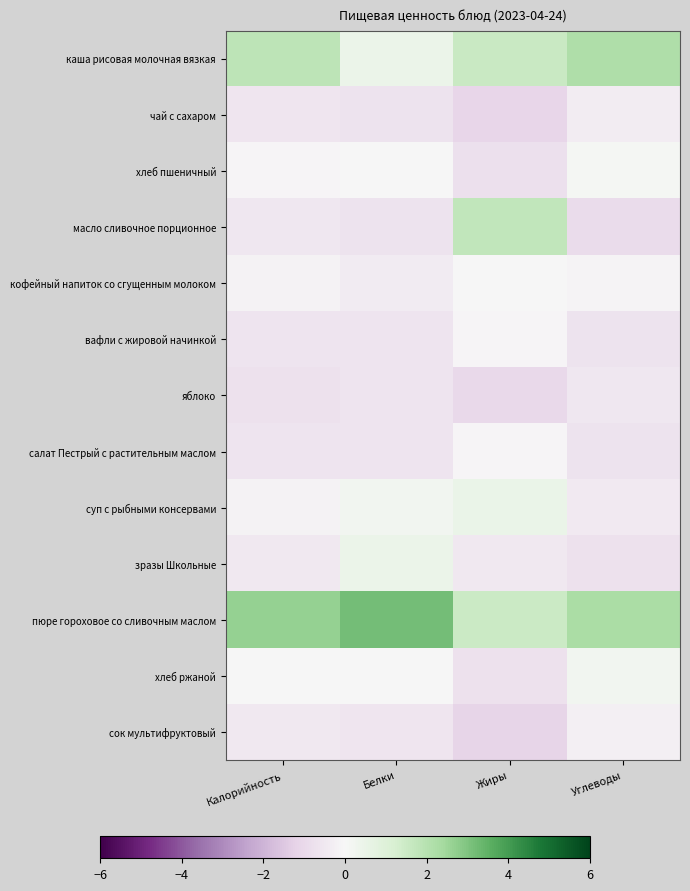

What is the spread (max minus min) of values at Жиры?

2.9